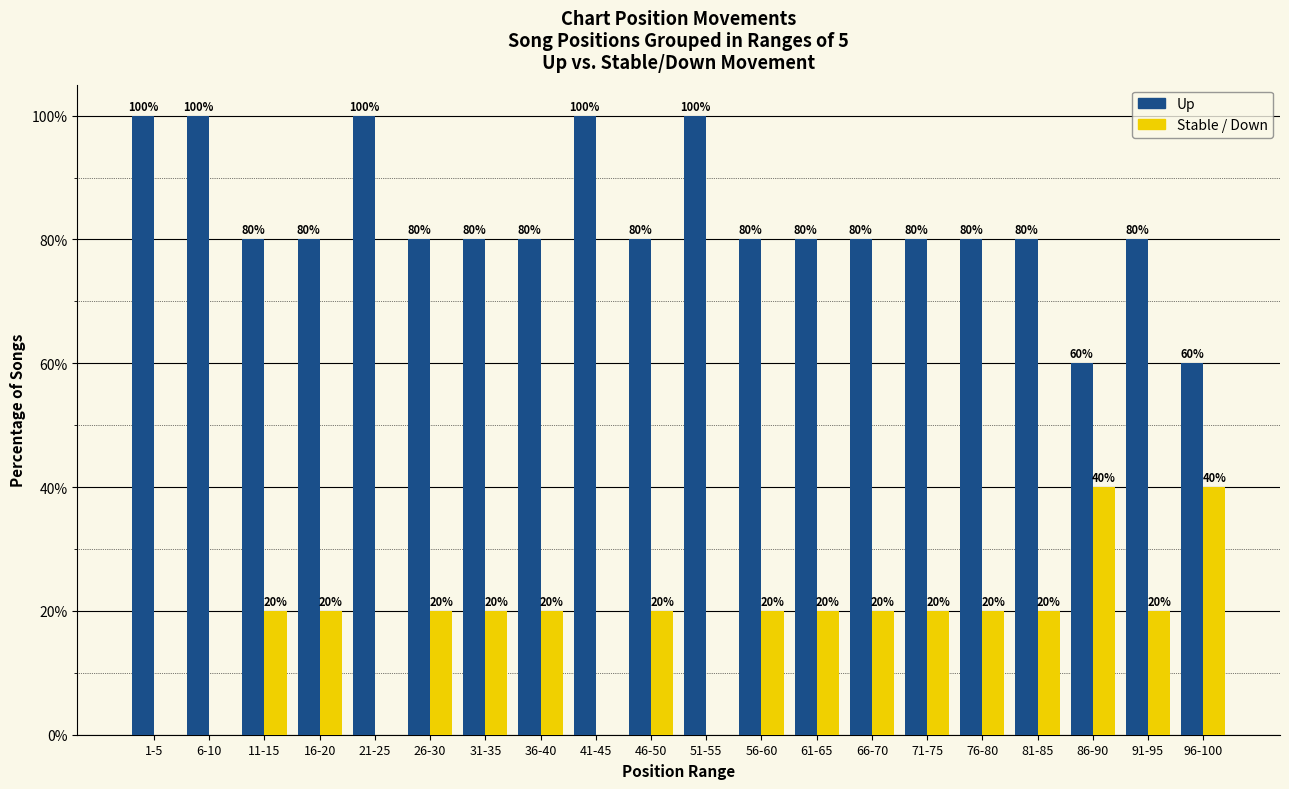

What is the maximum value shown in the chart?

100